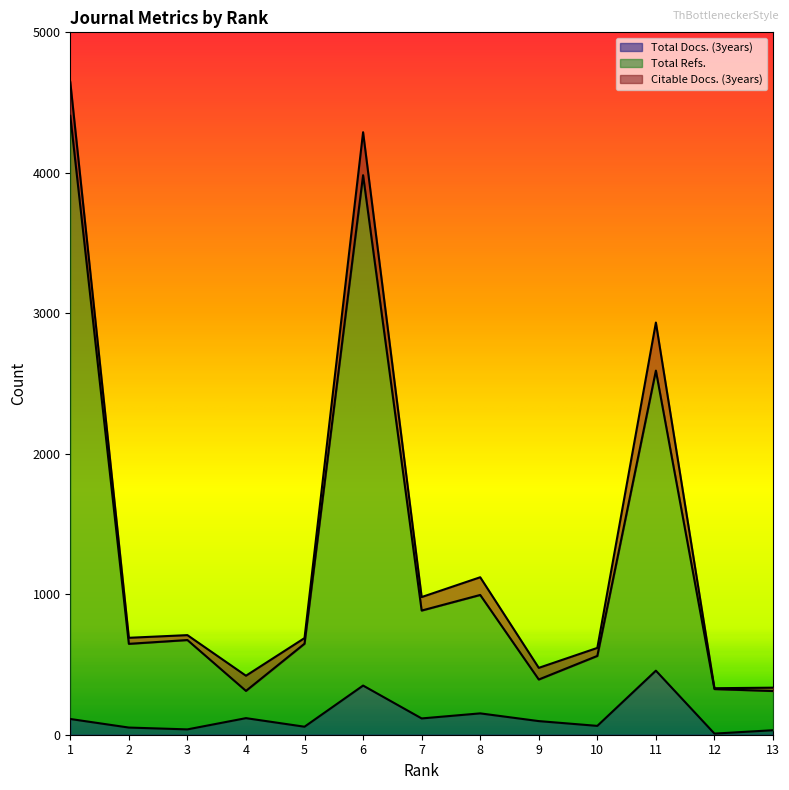

In Total Docs. (3years), how many points are lower than both neighbors (excluding endpoints)?

5